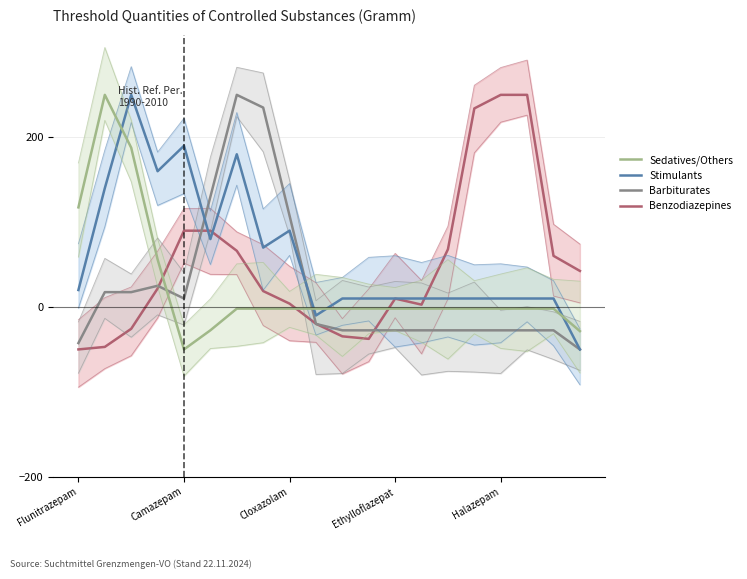

What position from the right is 17?

3